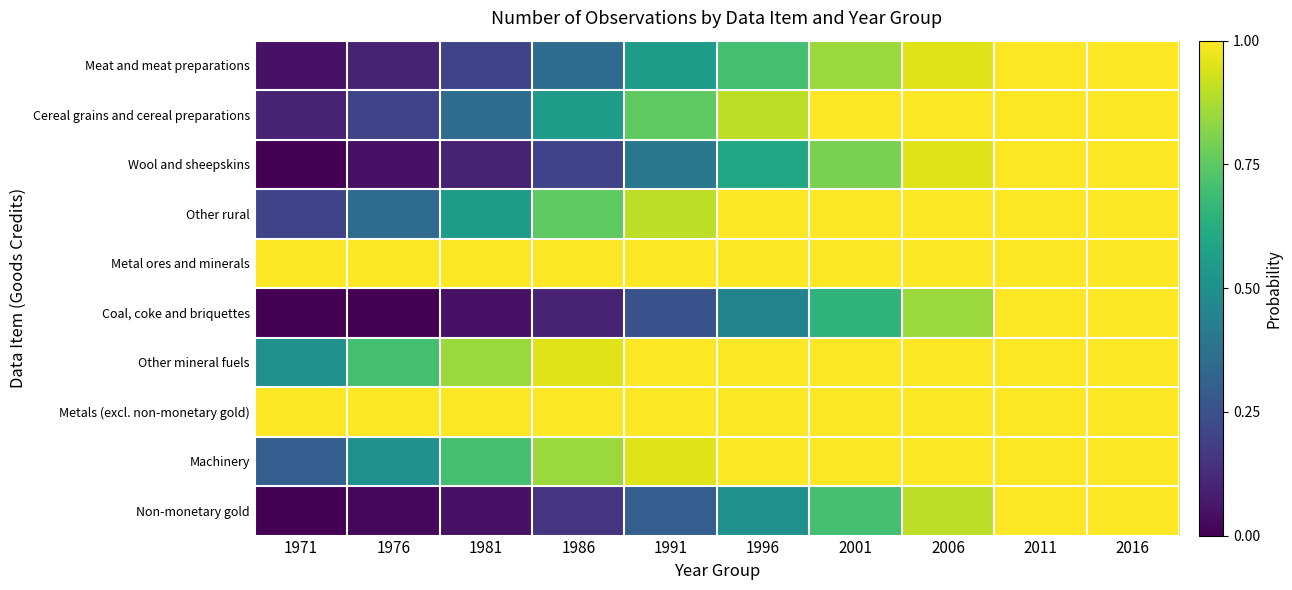

Rank the series by their maximum value, from lowest to highest.

Meat and meat preparations, Cereal grains and cereal preparations, Wool and sheepskins, Other rural, Metal ores and minerals, Coal, coke and briquettes, Other mineral fuels, Metals (excl. non-monetary gold), Machinery, Non-monetary gold